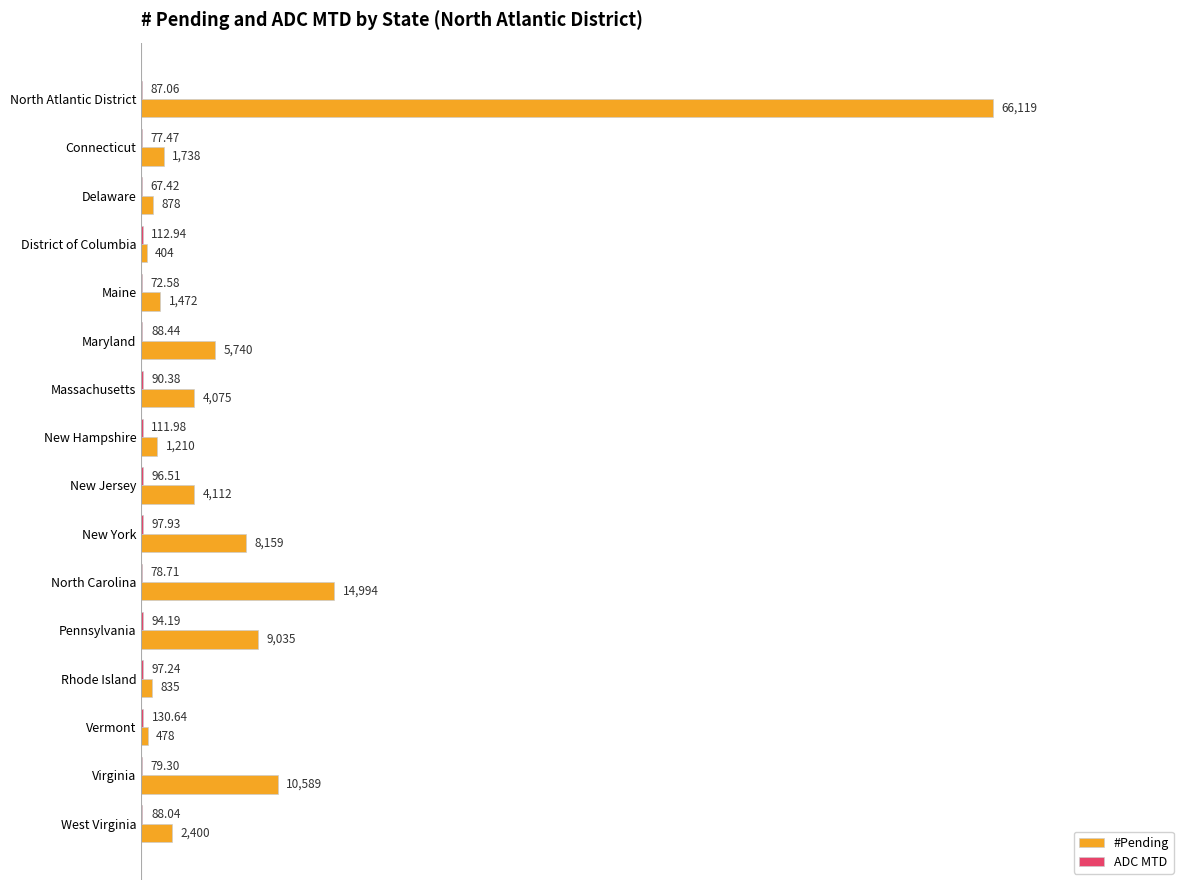

Which series changed the most between Connecticut and Virginia?

#Pending